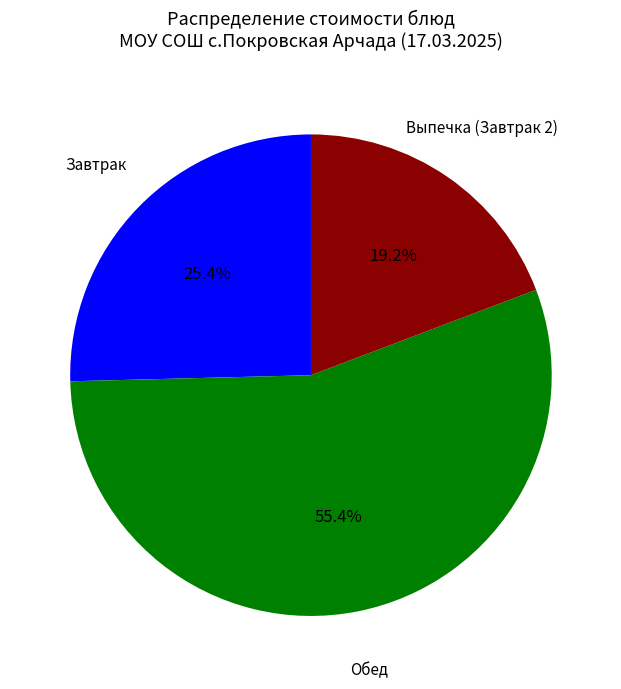

How many segments does this pie chart have?

3